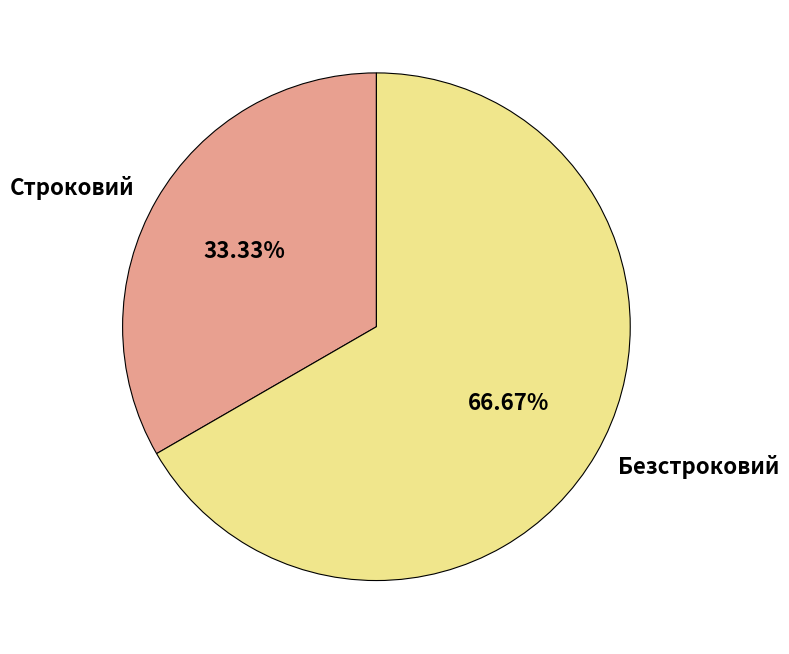

How much of the chart is everything except Строковий?

66.7%